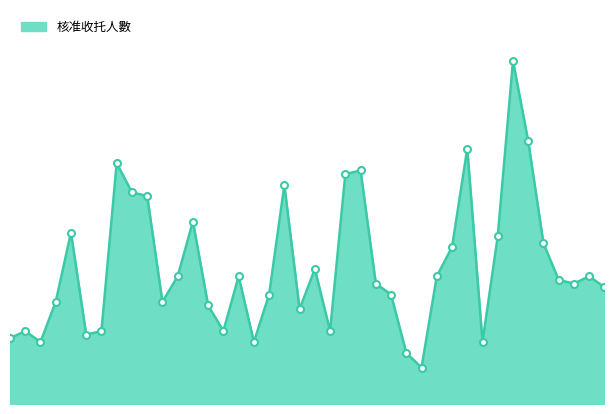

Does the chart have visible grid lines?

No